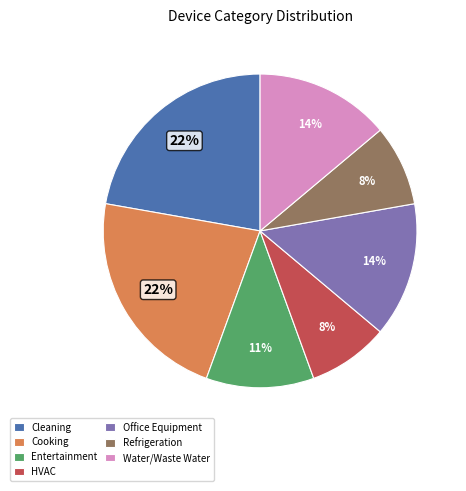

To the nearest percent, what is the difference between the Cleaning and Refrigeration slice percentages?

14%